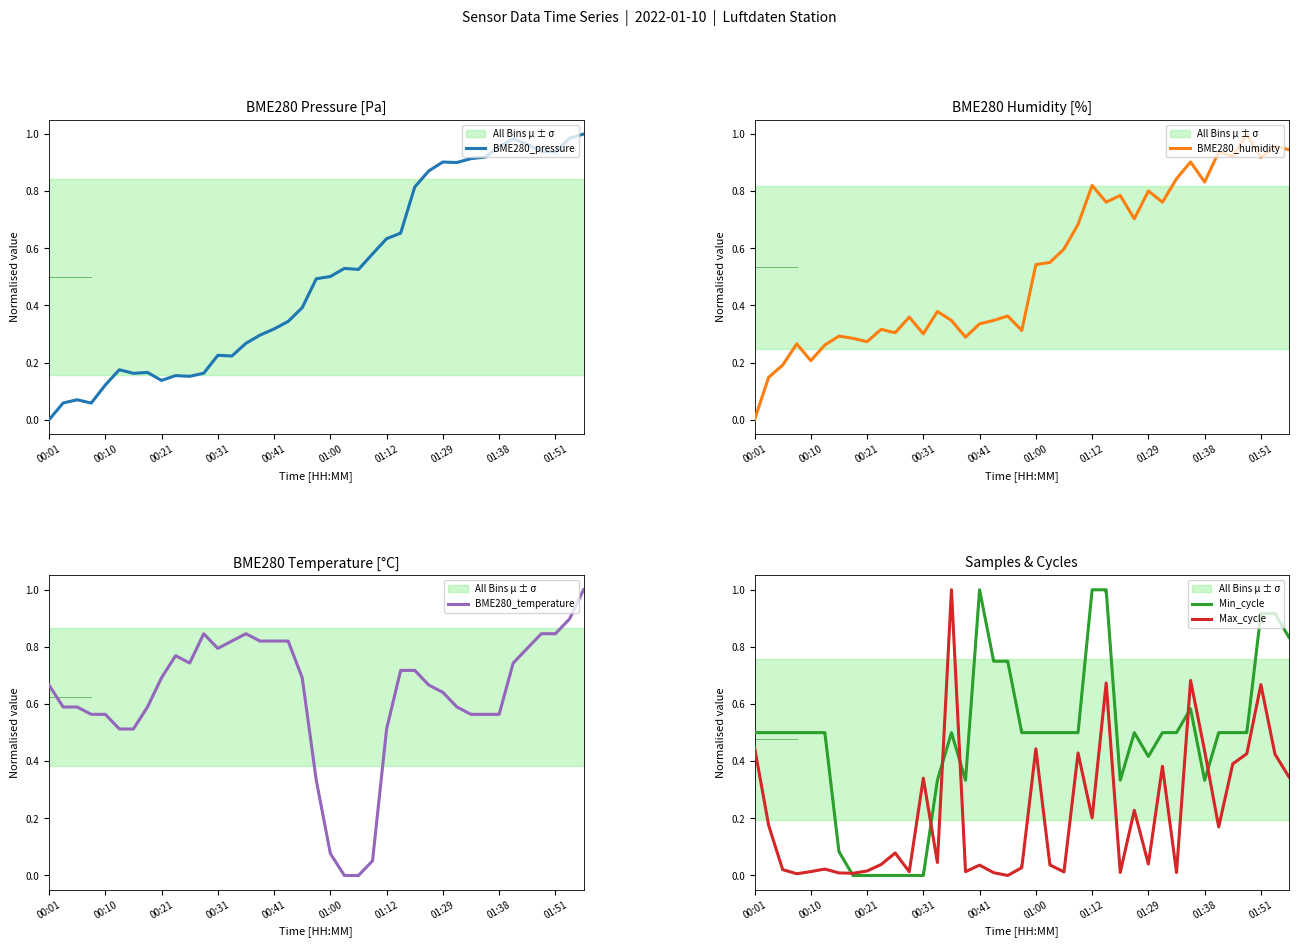

What is the label of the 24th point from the left?

23